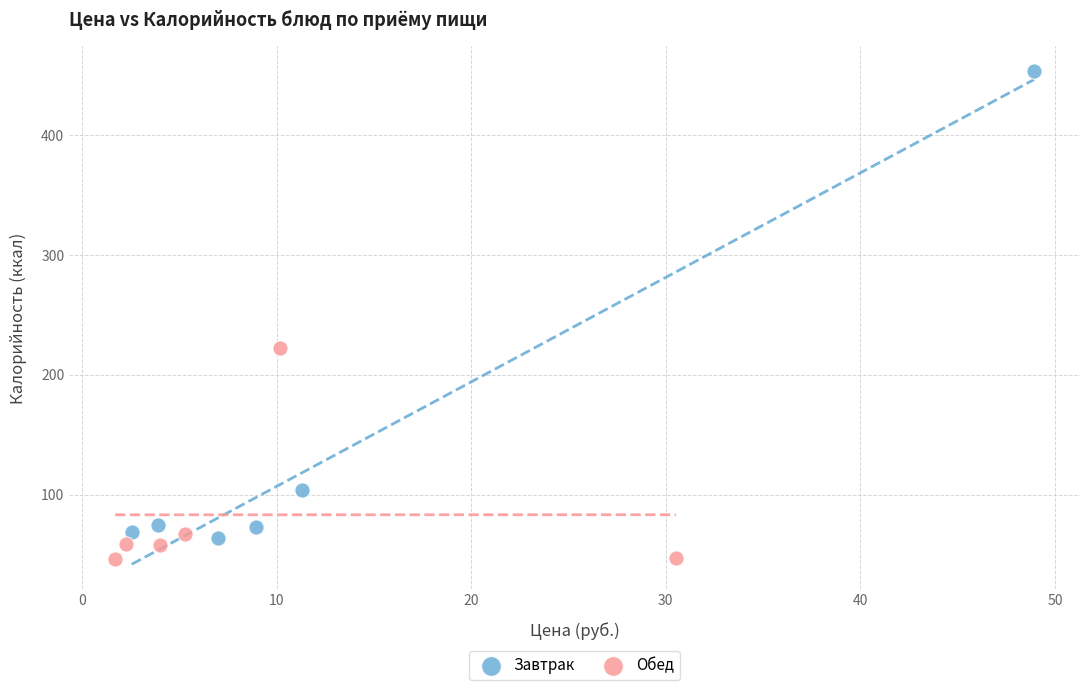

What are all the series names shown in the legend?

Завтрак, Обед